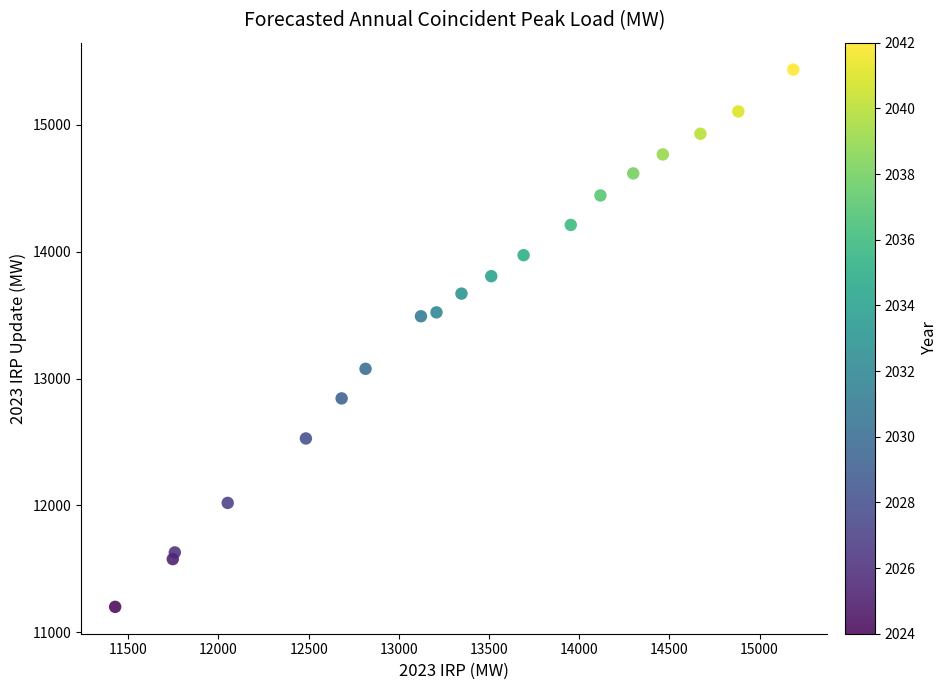

What is the range of Y values (max minus min)?

4237.4